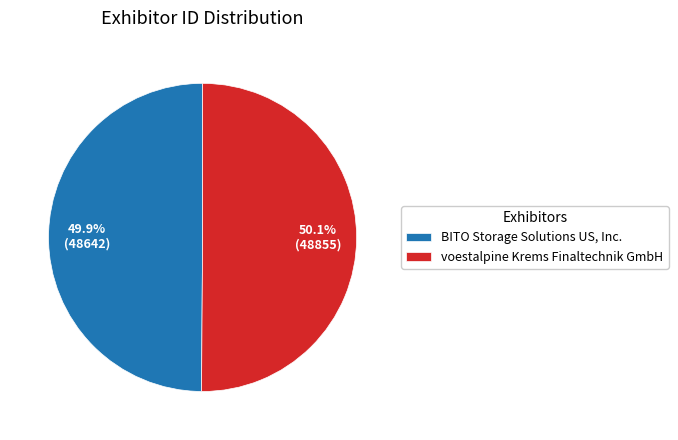

Is it true that voestalpine Krems Finaltechnik GmbH is 62% of the pie?

False